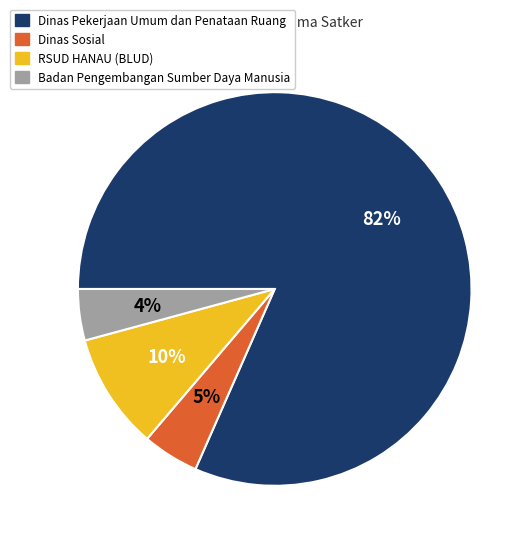

Is there any slice that represents more than half of the pie?

Yes